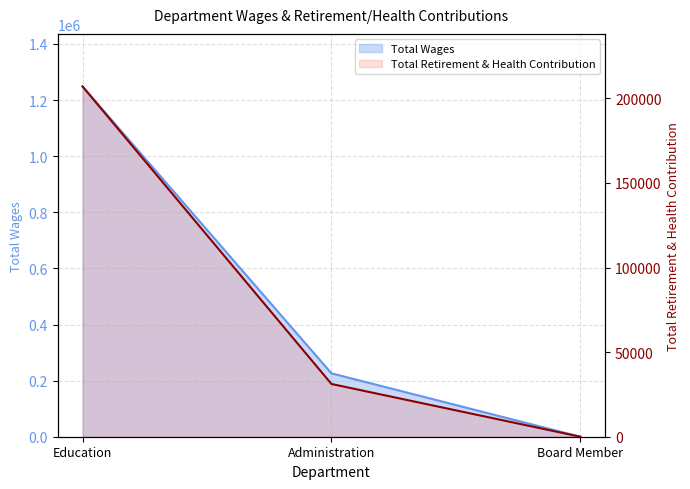

Does the chart display data point markers on the line(s)?

No